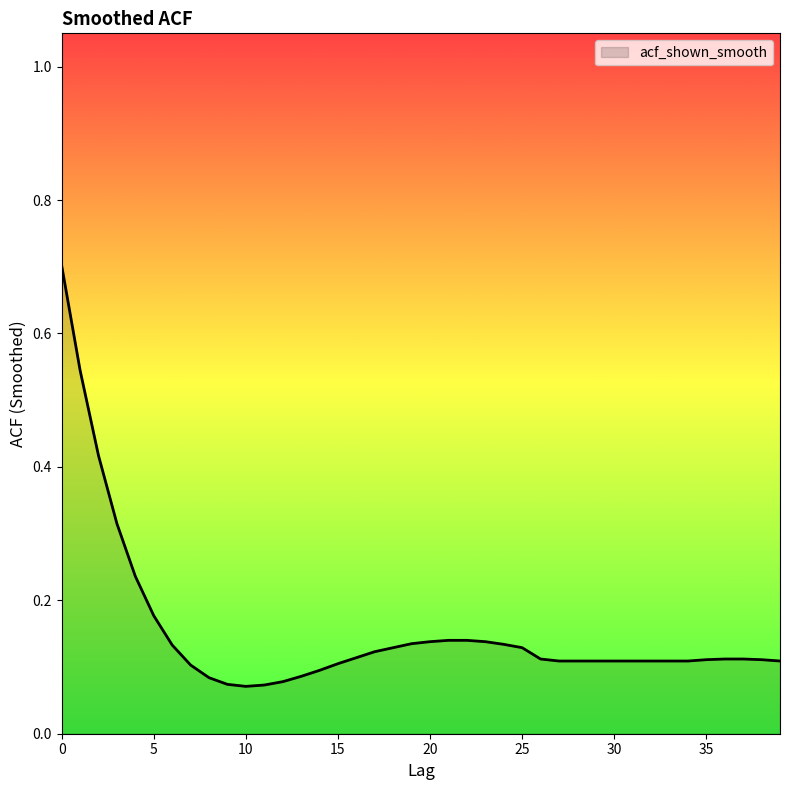

What is the sum of all values?

6.2